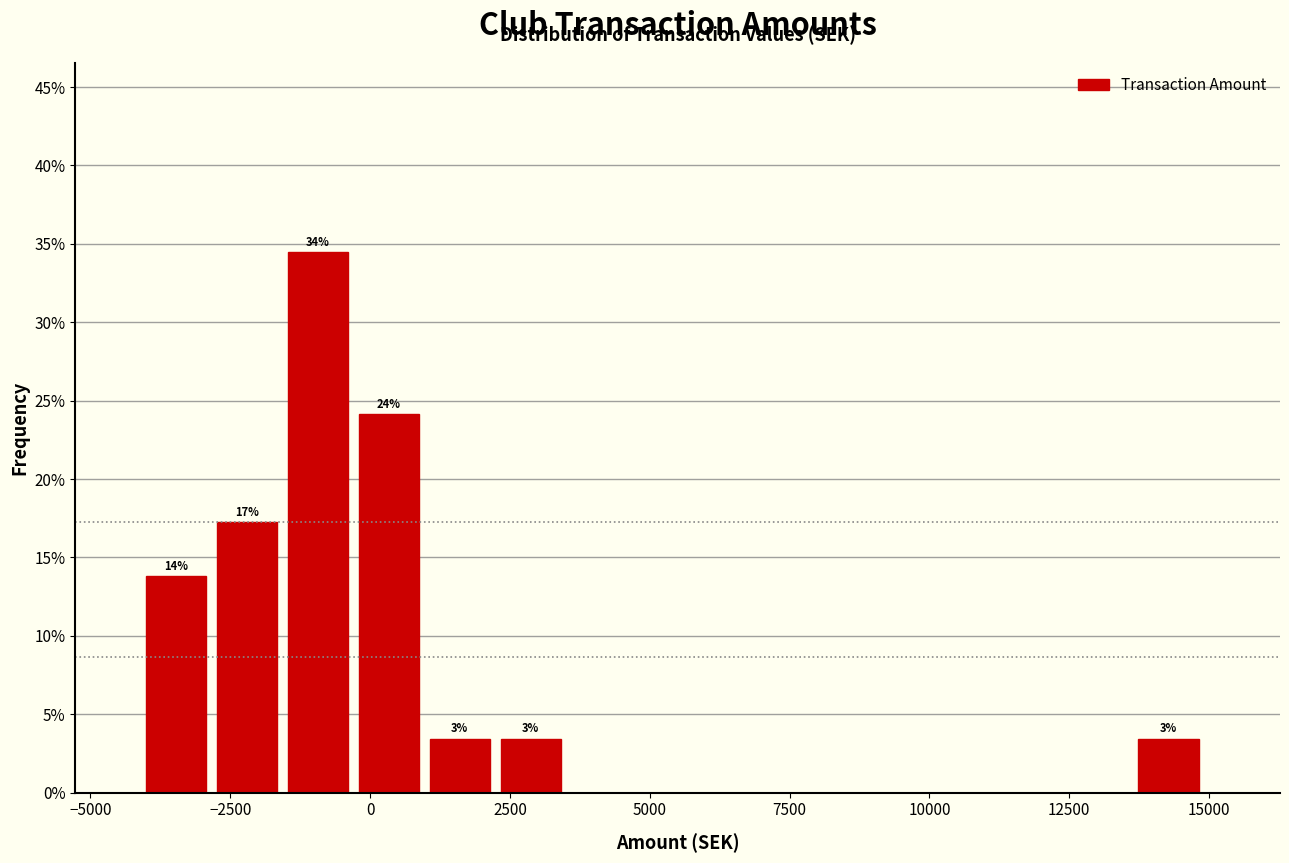

Read against the x-axis, roughly where is the centre of the tallest bar?

-1000